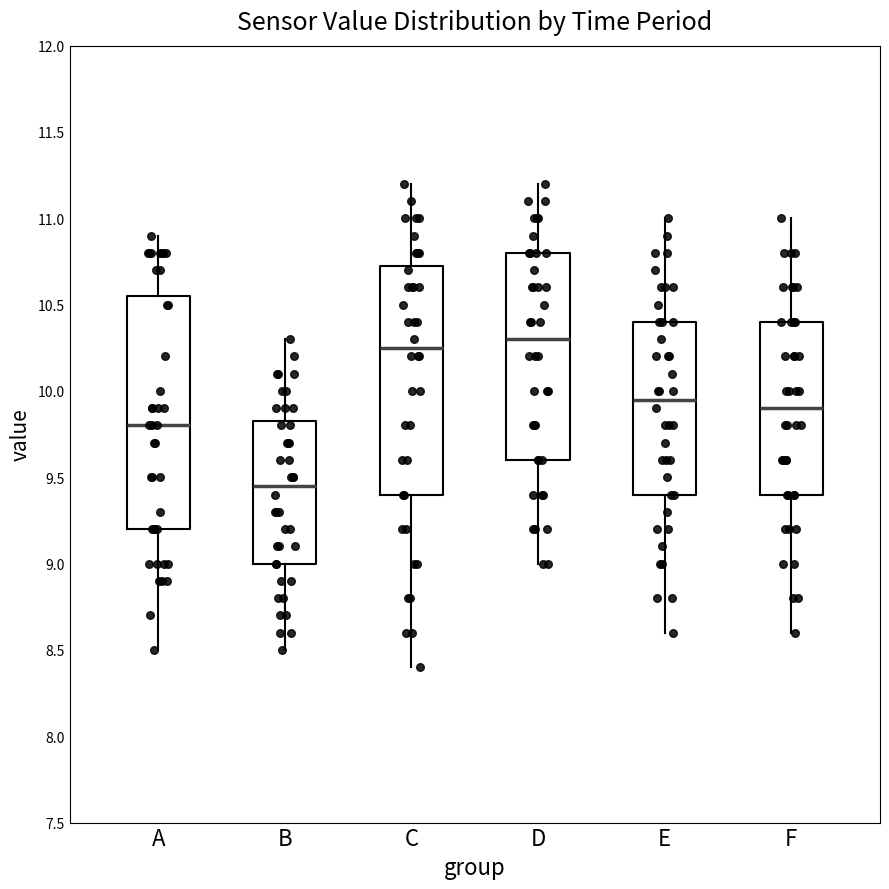

Which box has the highest median line?

D